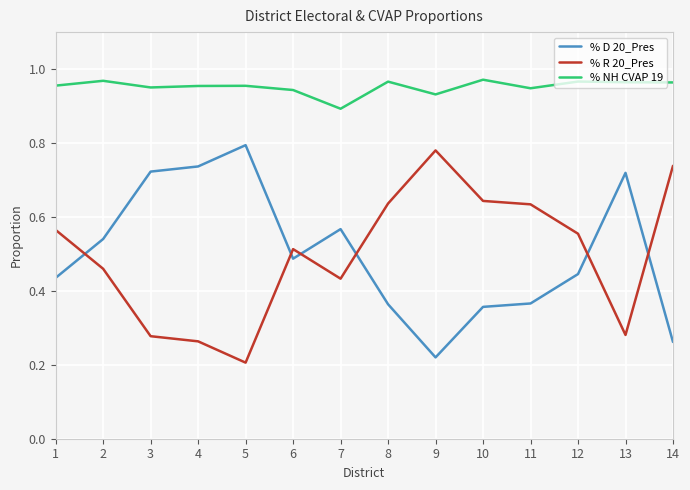

True or false: % NH CVAP 19 and % R 20_Pres cross at least once.

False